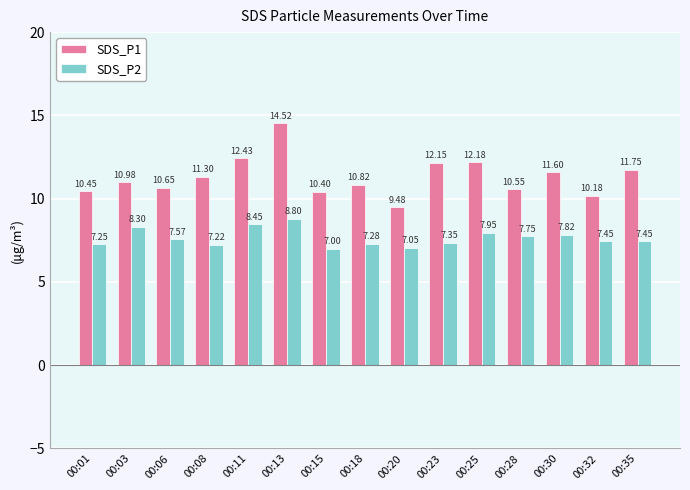

Is the value of SDS_P2 at 00:01 greater than the value of SDS_P1 at 00:15?

No